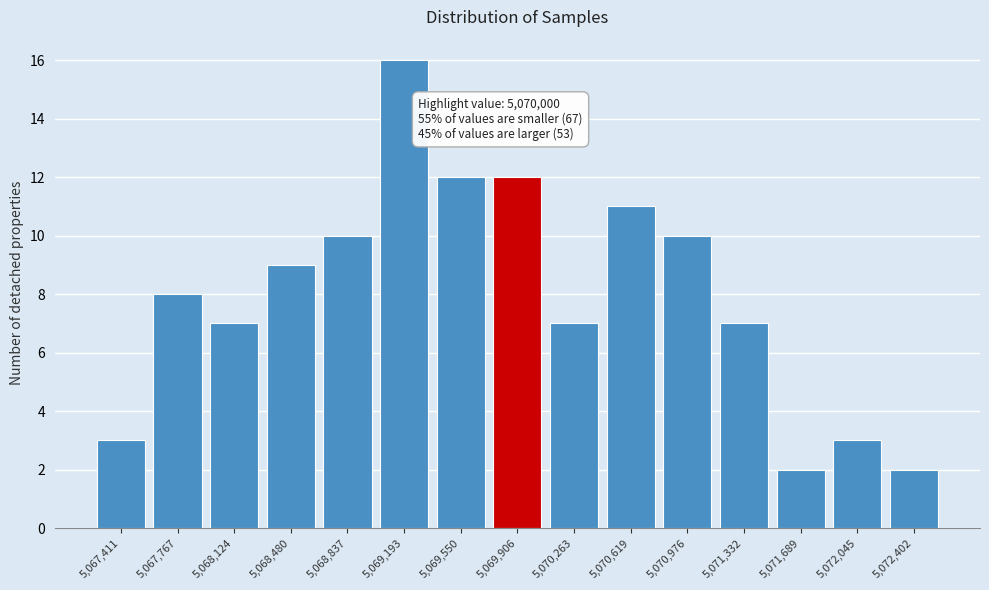

Reading left to right, list all the values displayed in this chart.

3	8	7	9	10	16	12	12	7	11	10	7	2	3	2